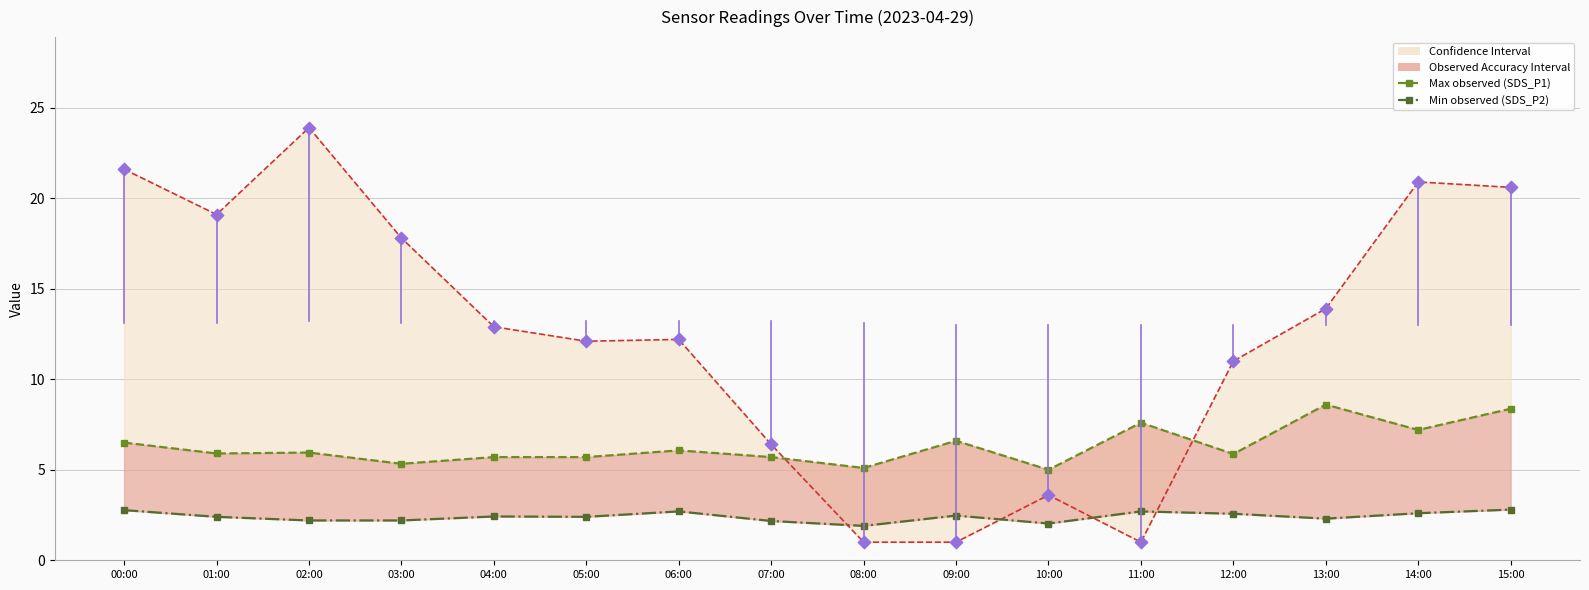

At which category is the sum across all series the highest?

02:00